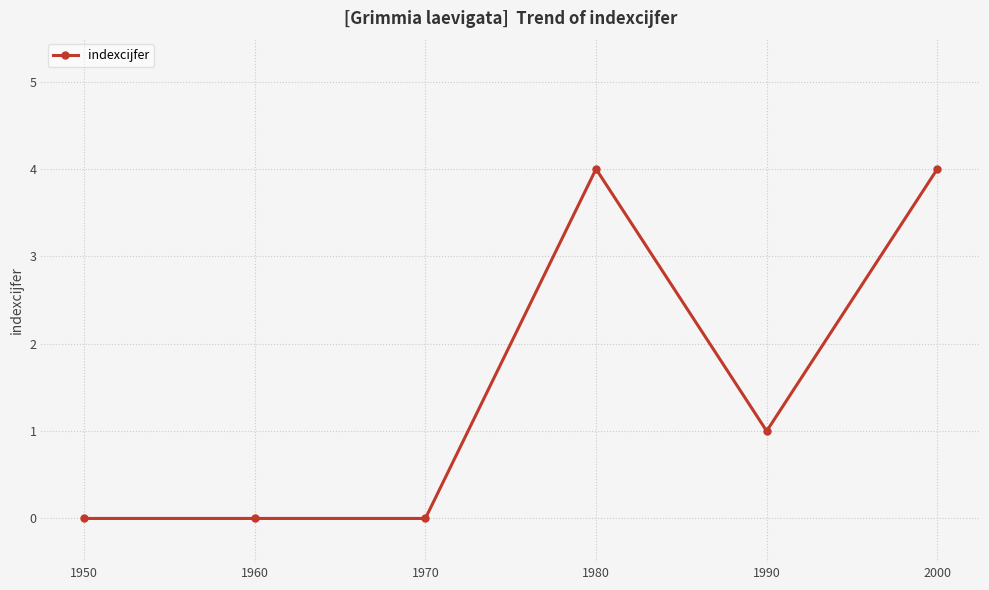

At which label is the value closest to 2?

1990